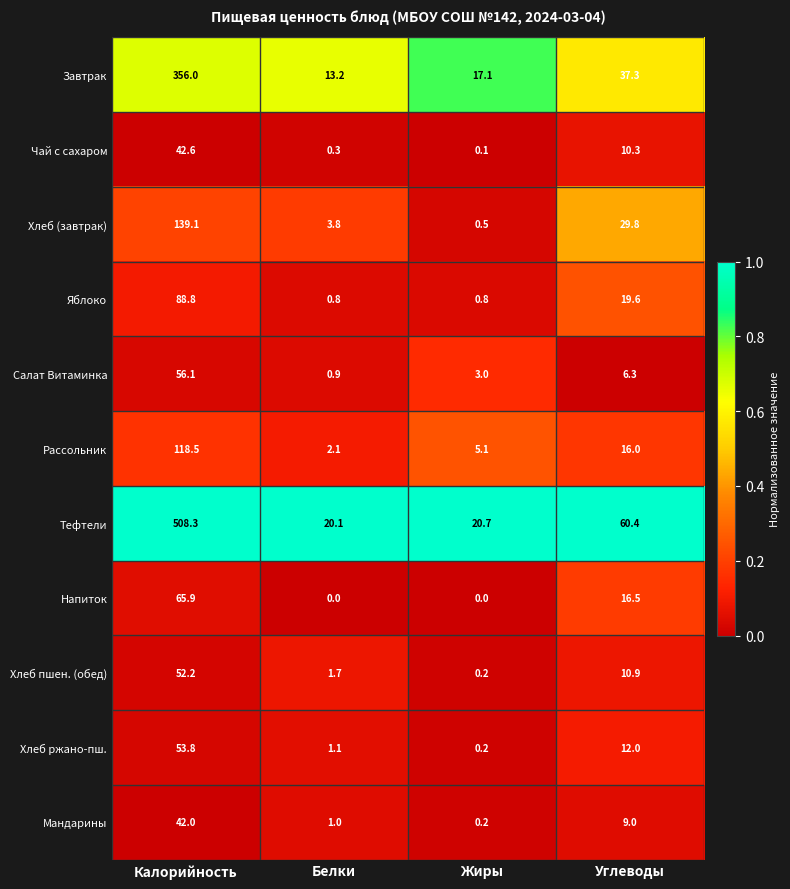

Which category has the lowest value in the Рассольник series?

Белки